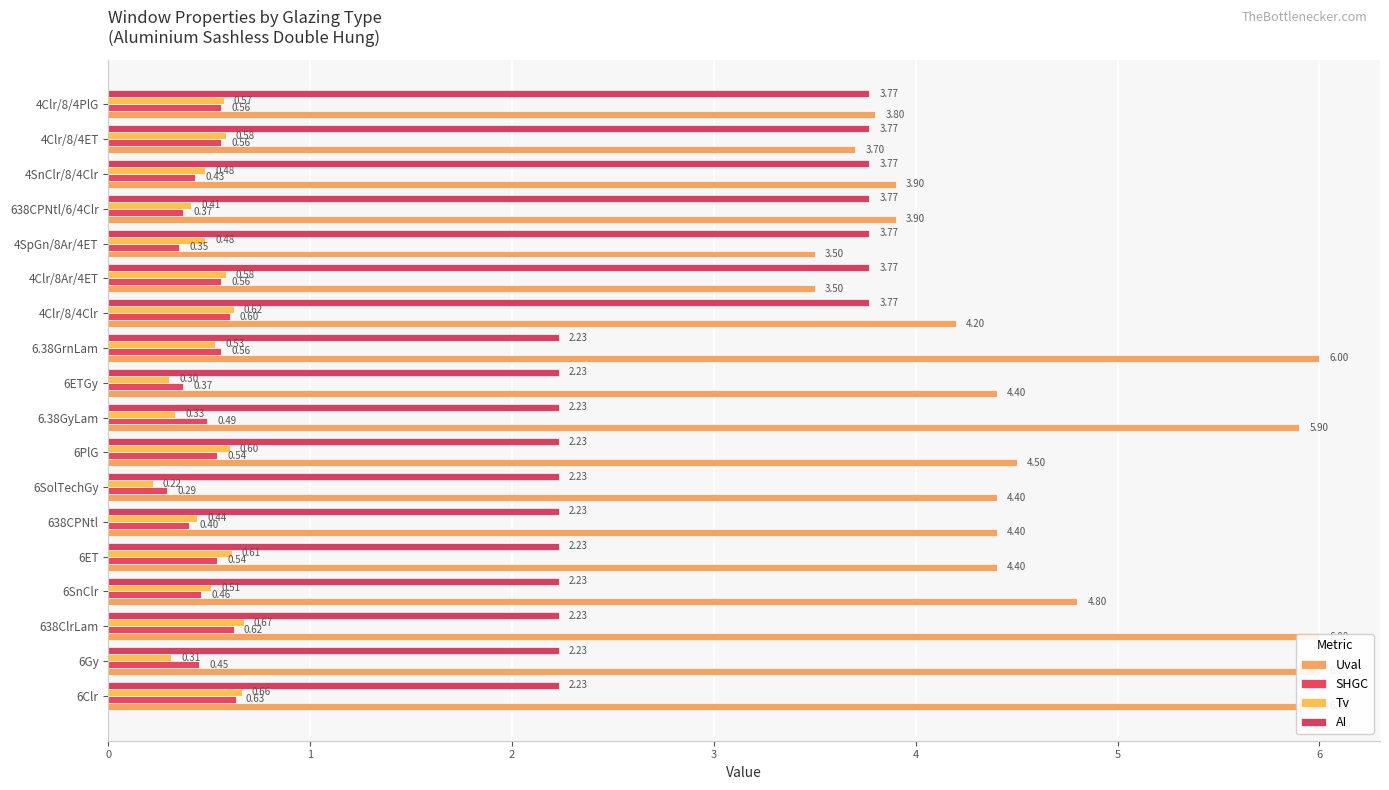

What is the difference between the Tv values at 4Clr/8Ar/4ET and 6SolTechGy?

0.4